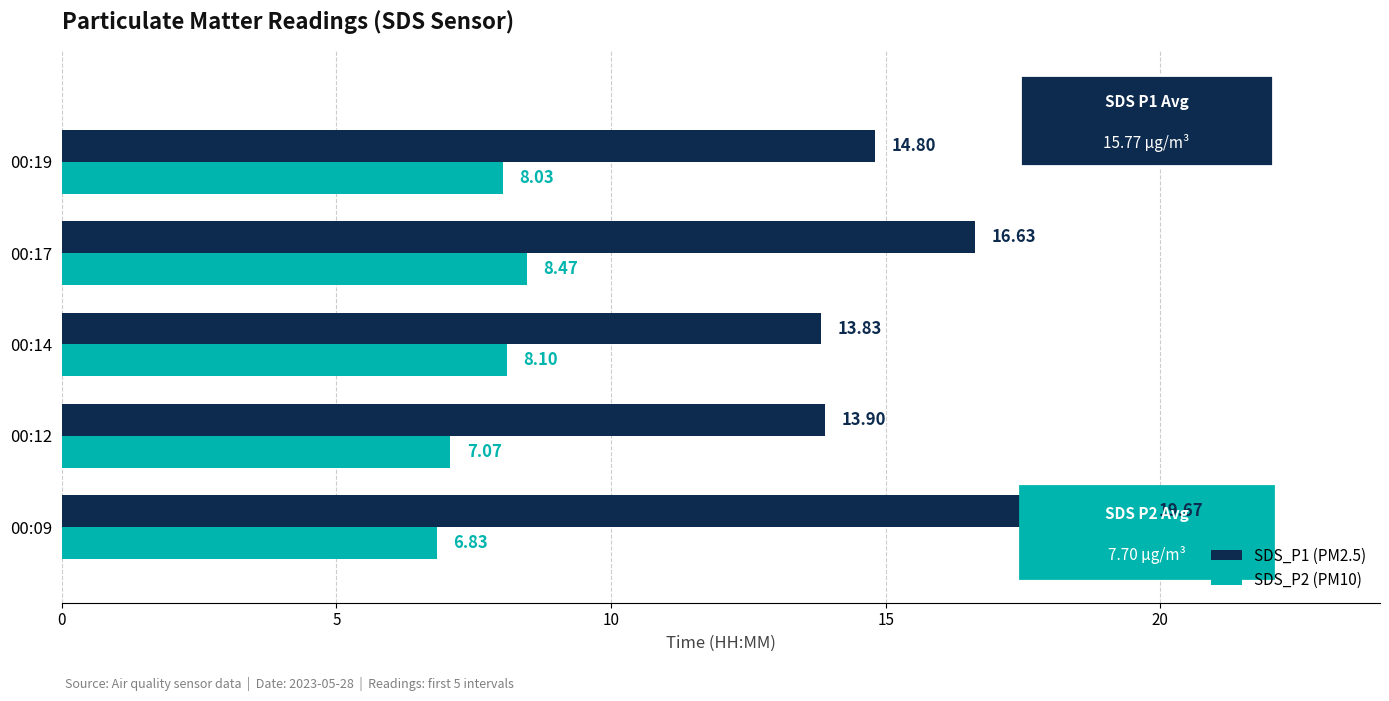

What is the difference between the highest and lowest values at 00:17?

8.2